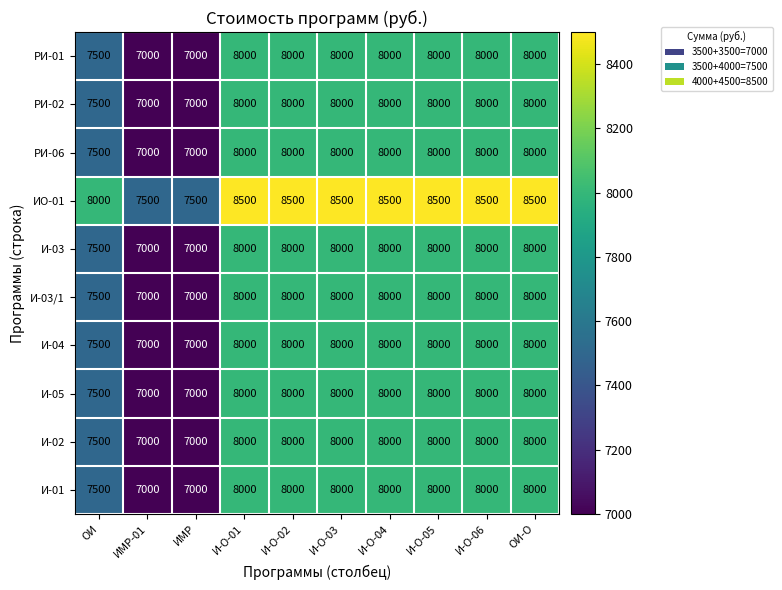

Count the И-03 values in the range 7500 to 8000.

8